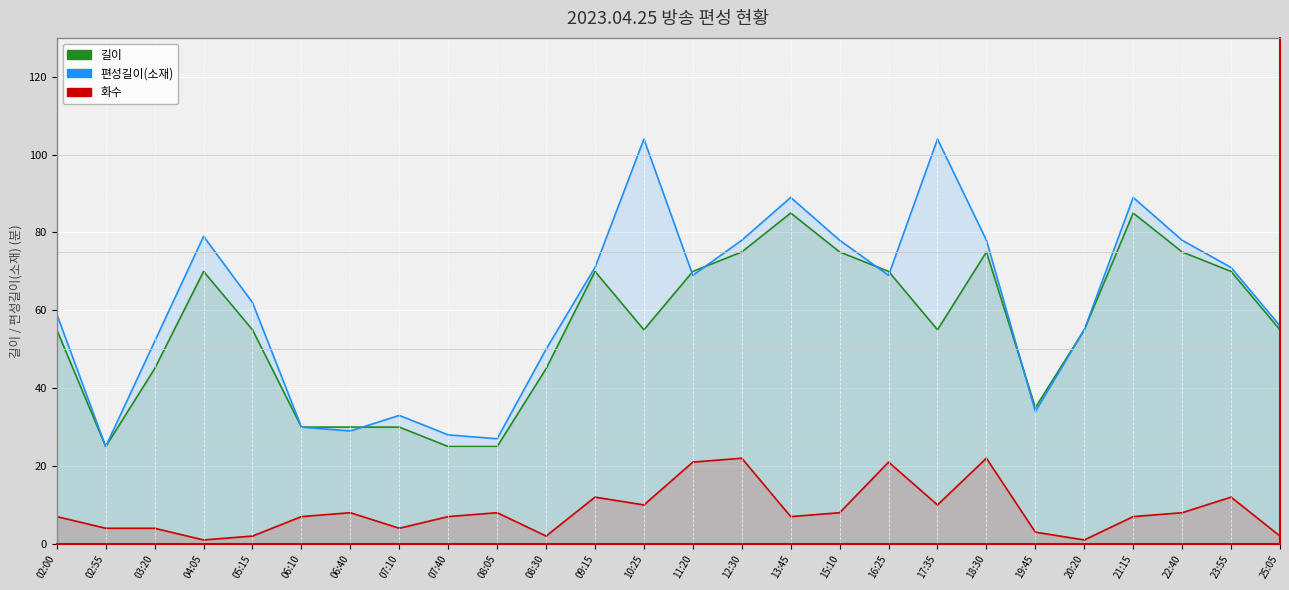

True or false: 화수 has more than 0 interior local peaks.

True